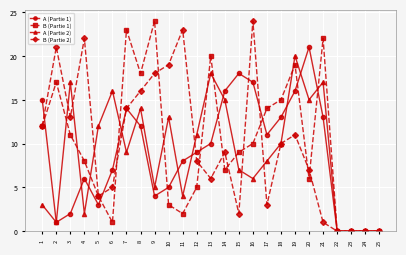

Is the value of A (Partie 1) at 9 greater than the value of B (Partie 1) at 8?

No